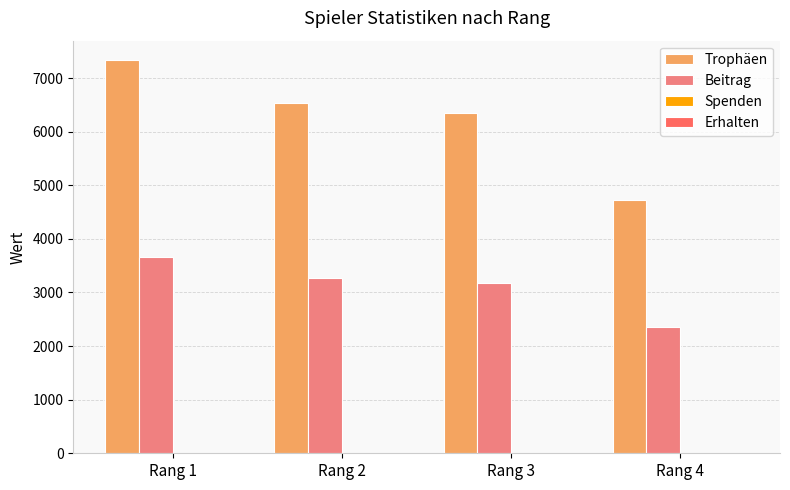

At which category is the sum across all series the highest?

Rang 1